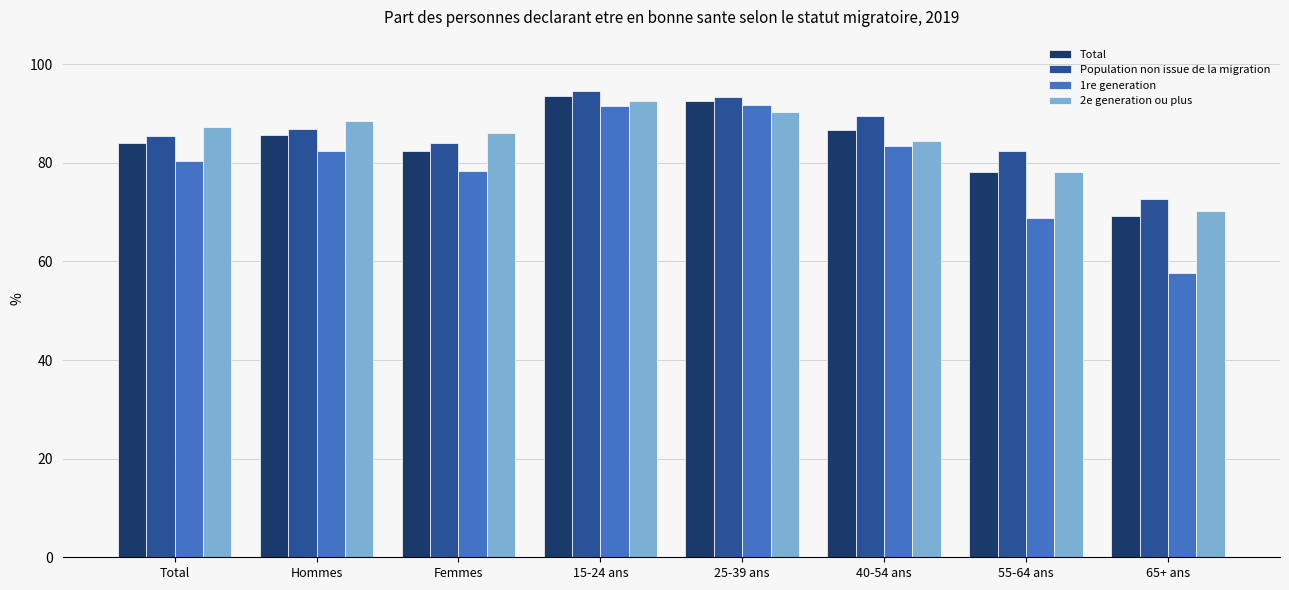

What is the maximum value for 1re generation?

91.8